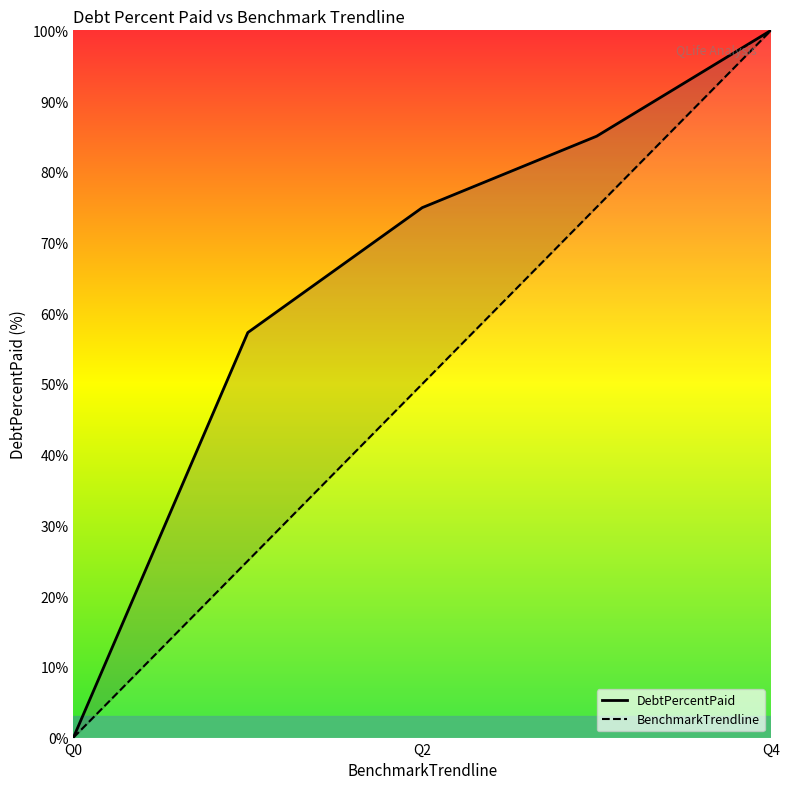

True or false: DebtPercentPaid and BenchmarkTrendline intersect in this chart.

False